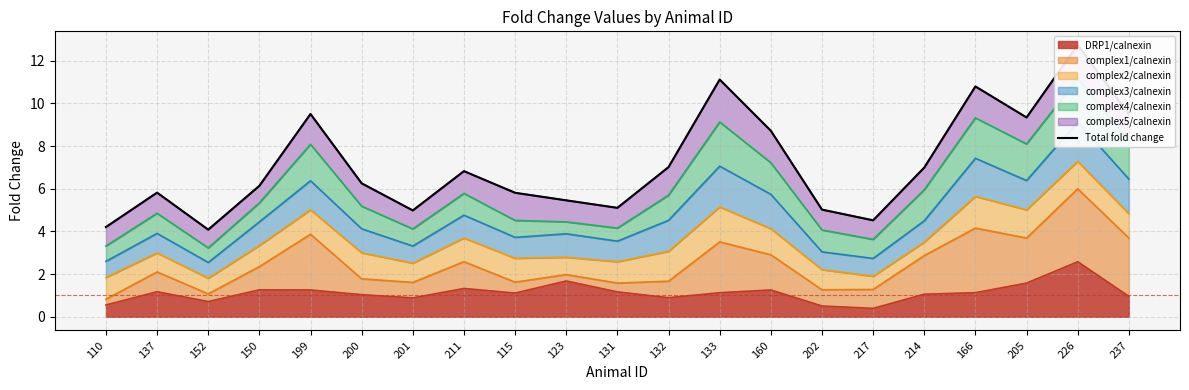

What is the maximum value shown in the chart?

12.7